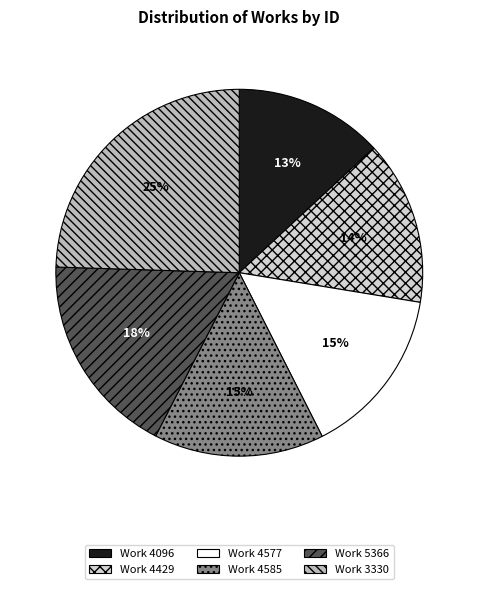

Is there a majority slice in this chart?

No